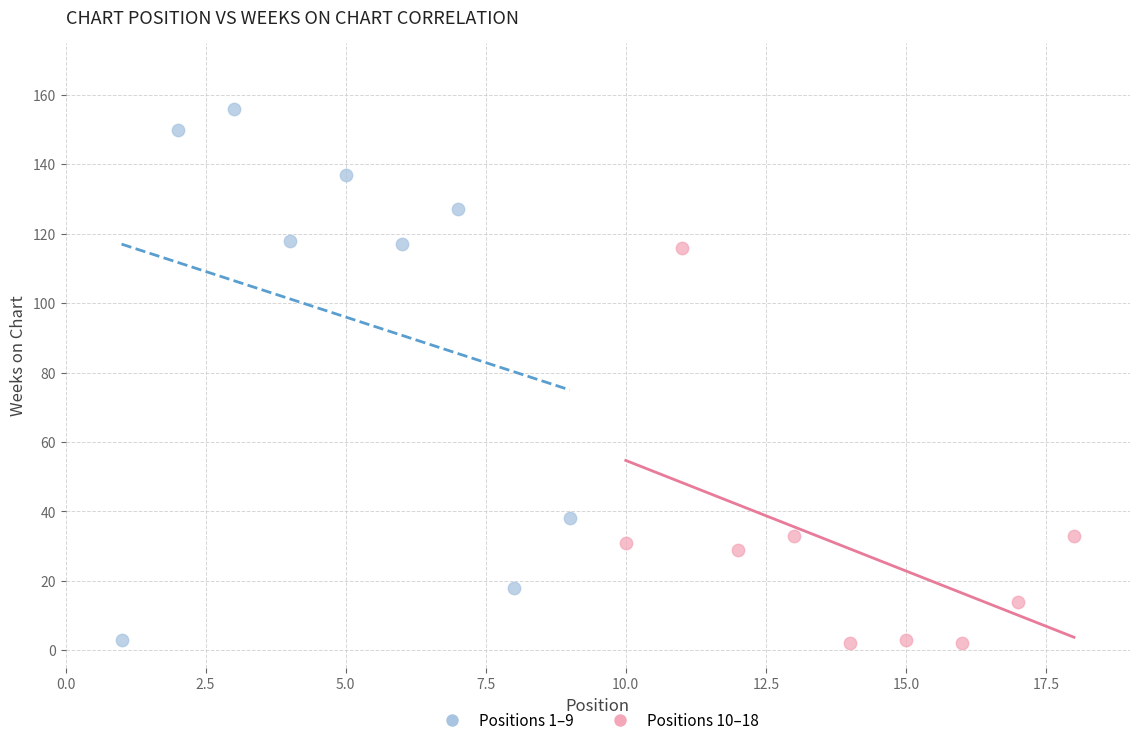

Which series contains the highest Y value?

Positions 1–9